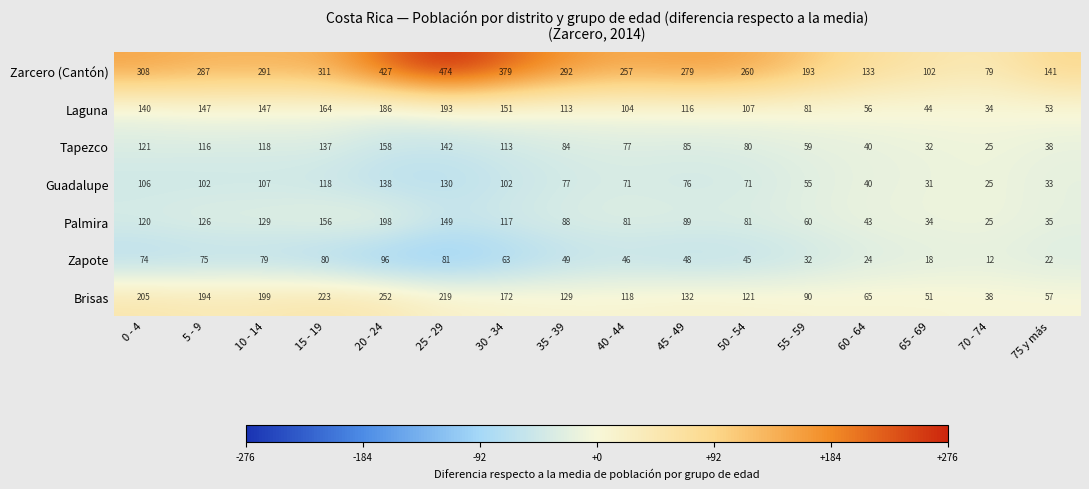

What is the sum of all Zapote values?

844